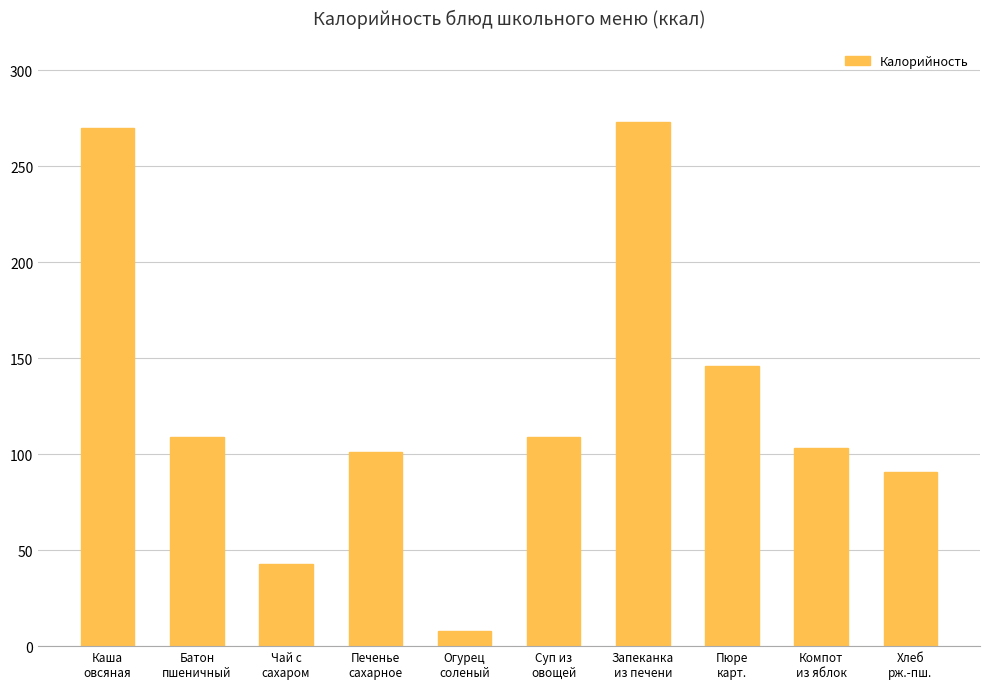

How many data points does each series have?

10